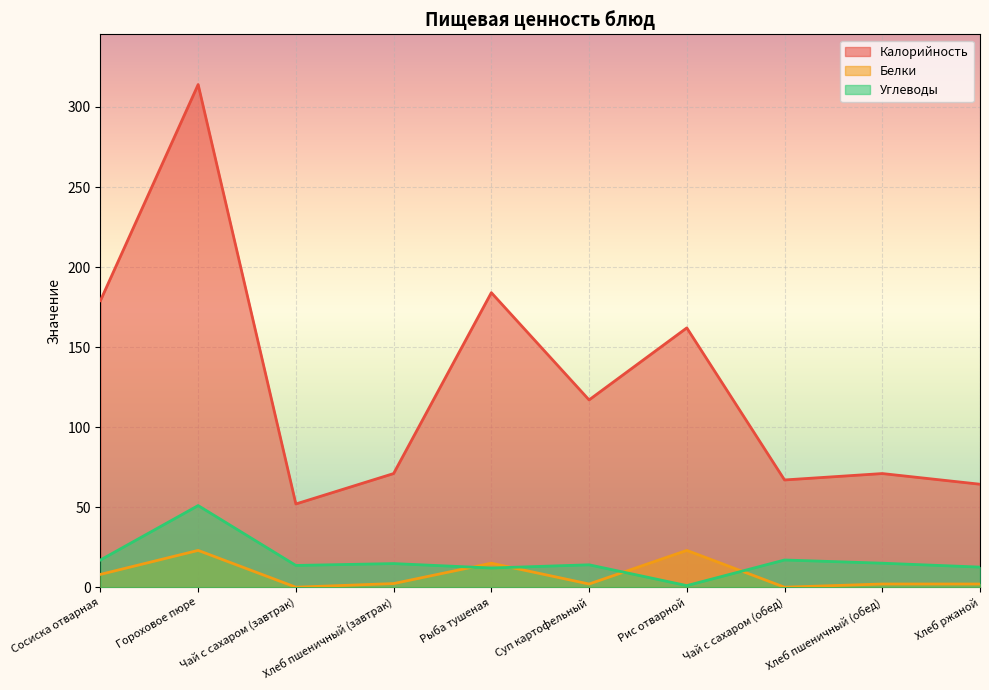

The Белки series shows 15.0 at Рыба тушеная. True or false?

True